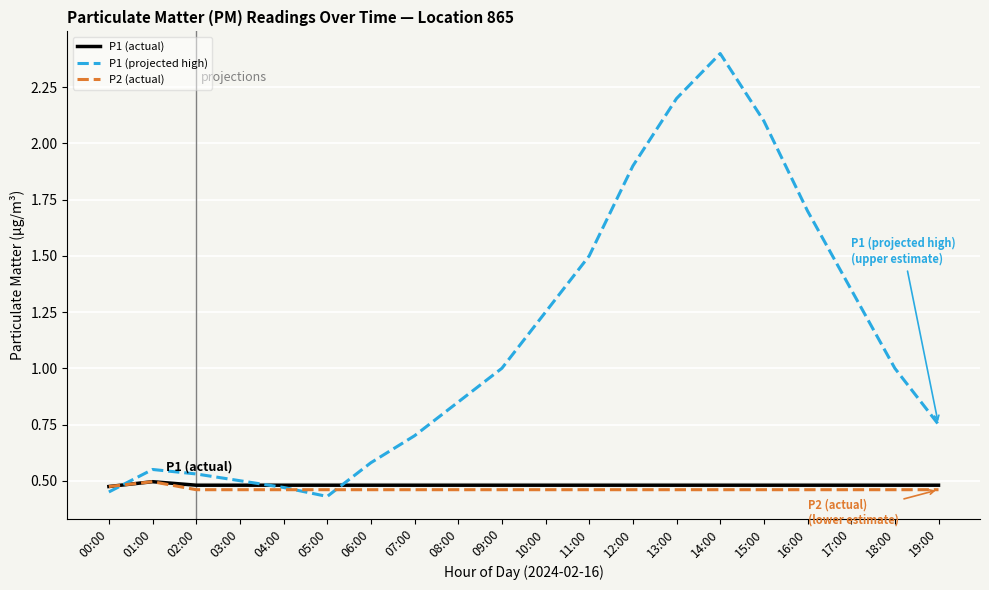

True or false: P1 (projected high) has a value of 0.5 at 02:00.

True